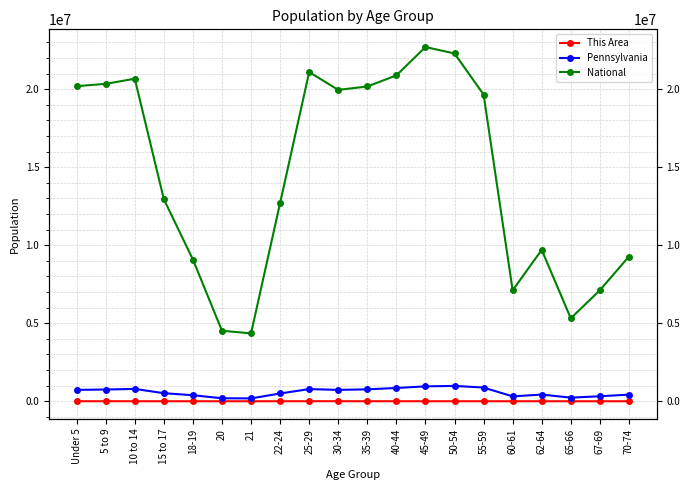

What is the maximum value shown in the chart?

22708591